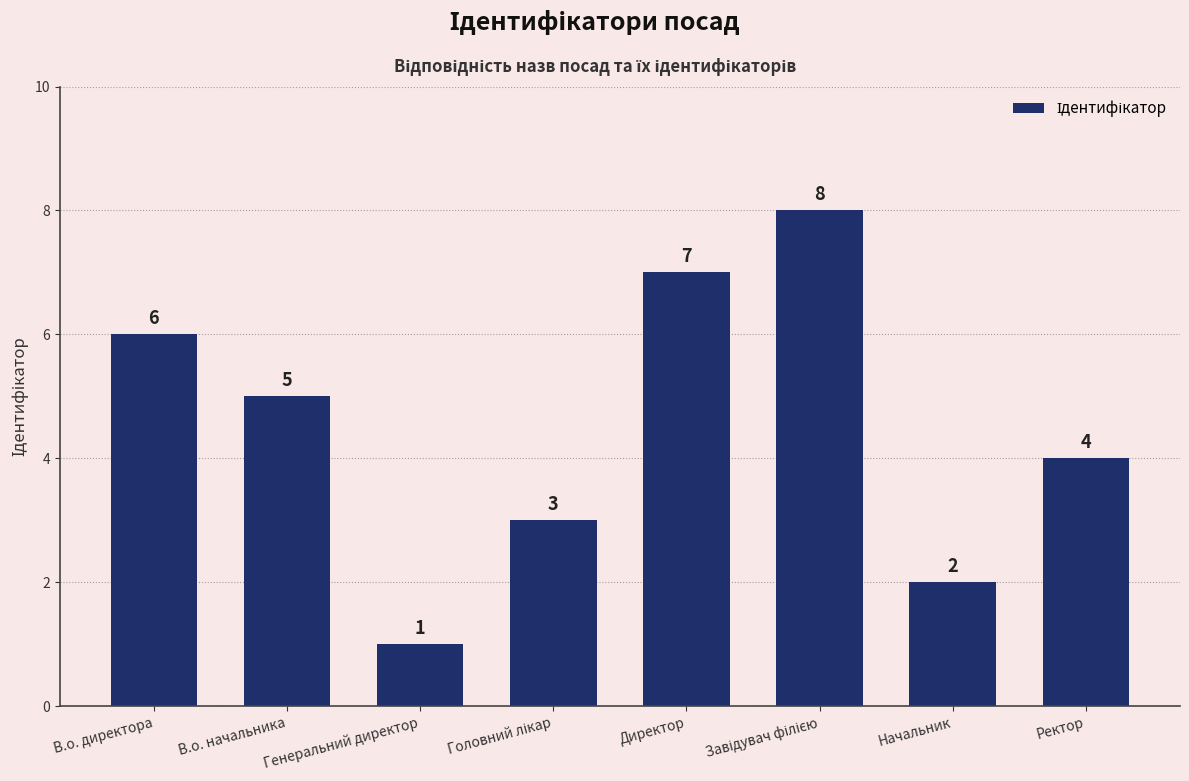

What is the difference between the second highest and second lowest values?

5